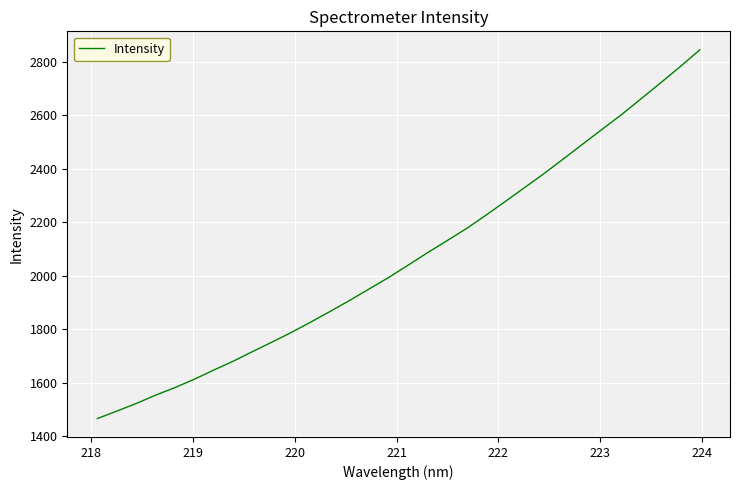

What is the difference between the maximum and minimum values?

1378.6